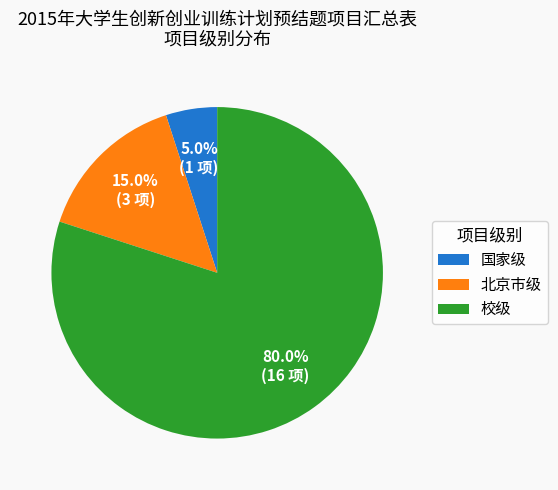

How many slices are in this pie chart?

3